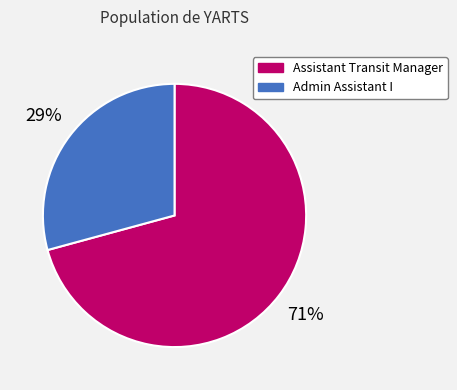

To the nearest percent, what is the combined percentage of Assistant Transit Manager and Admin Assistant I?

100%